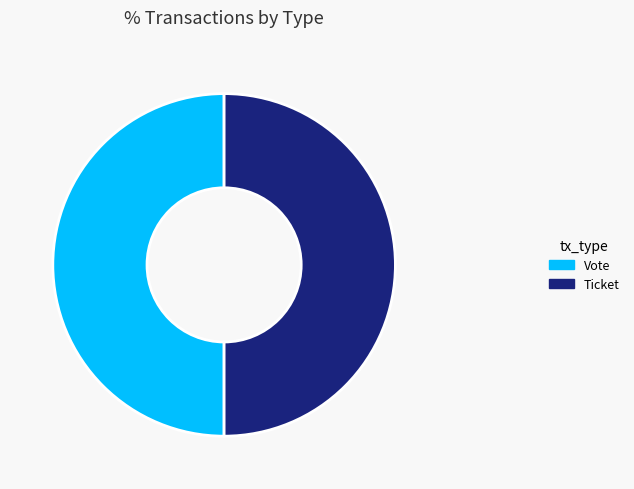

Is it true that Ticket is 10% of the pie?

False